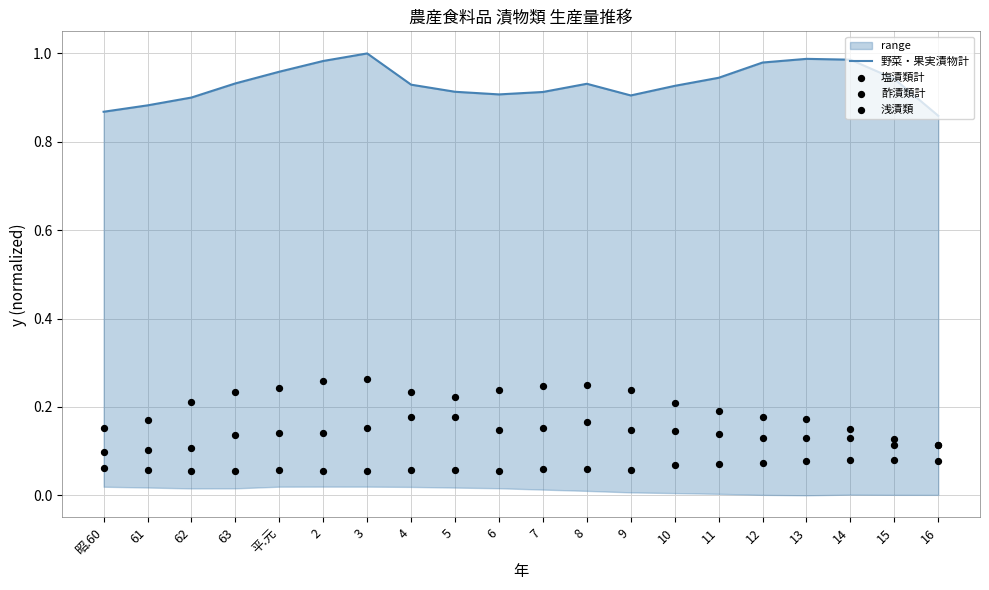

Is the value of 野菜・果実漬物計 at 4 greater than the value of 浅漬類 at 61?

Yes